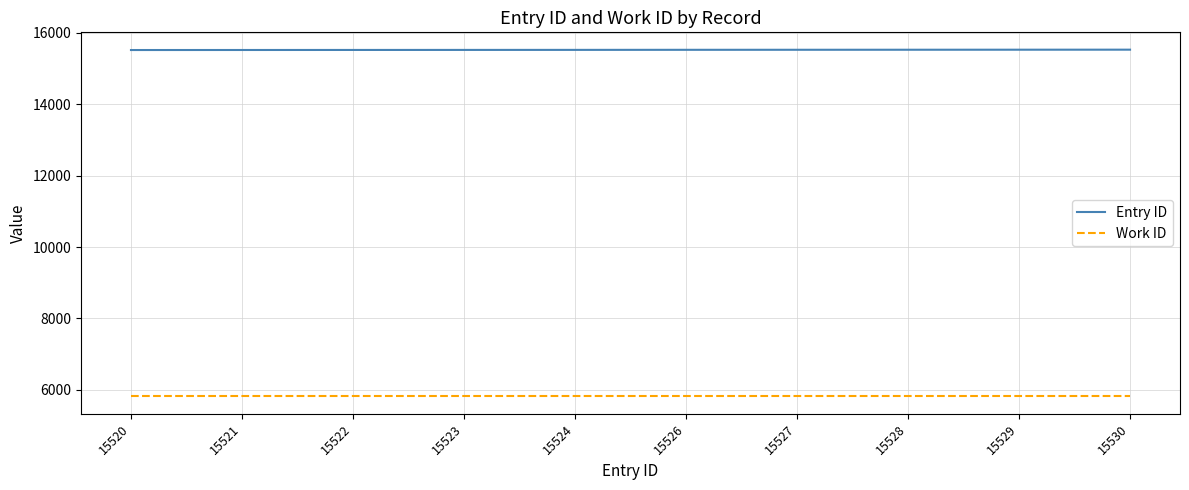

What is the lowest value of the Work ID series?

5813